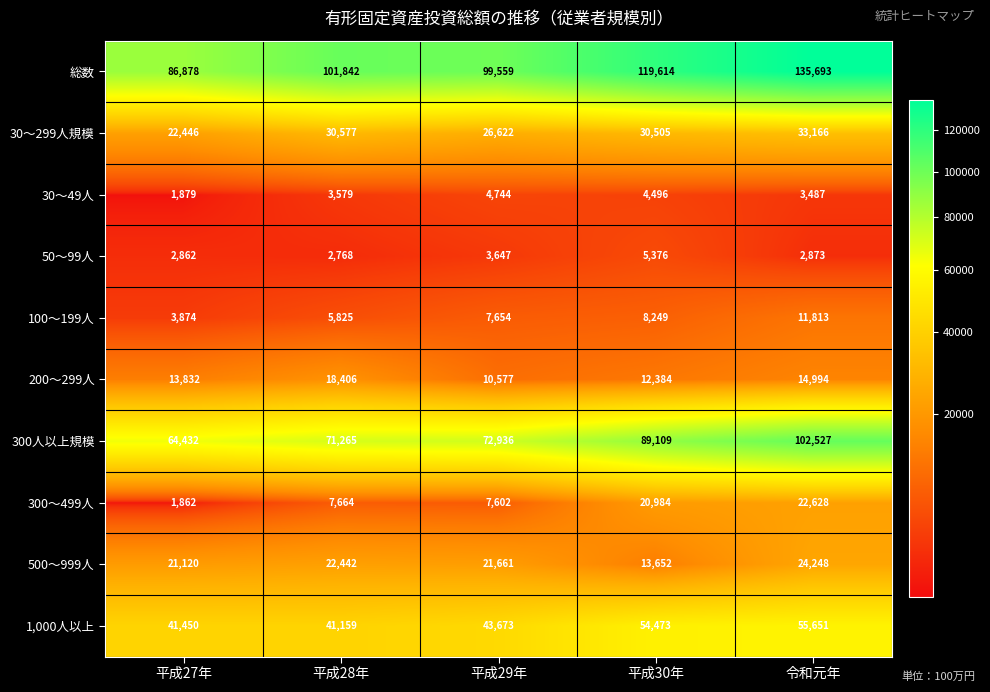

Read the 300人以上規模 value at 平成28年.

71265